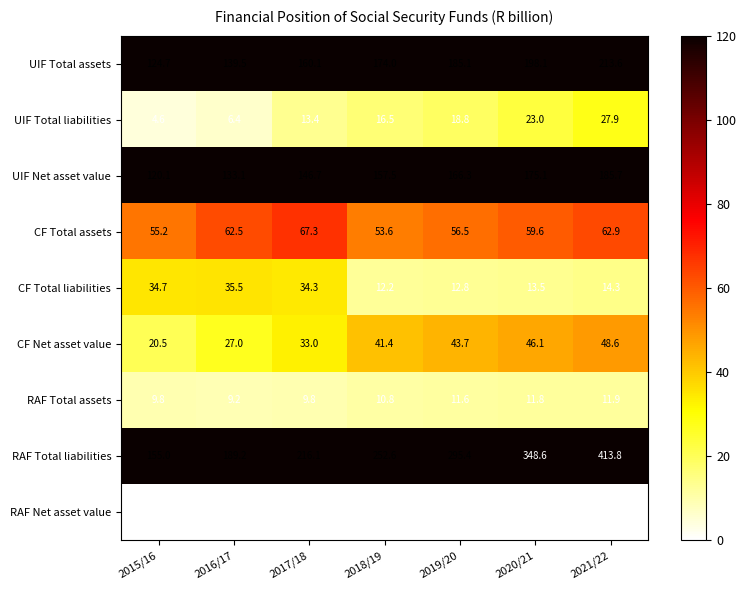

How many distinct data groups are displayed?

9